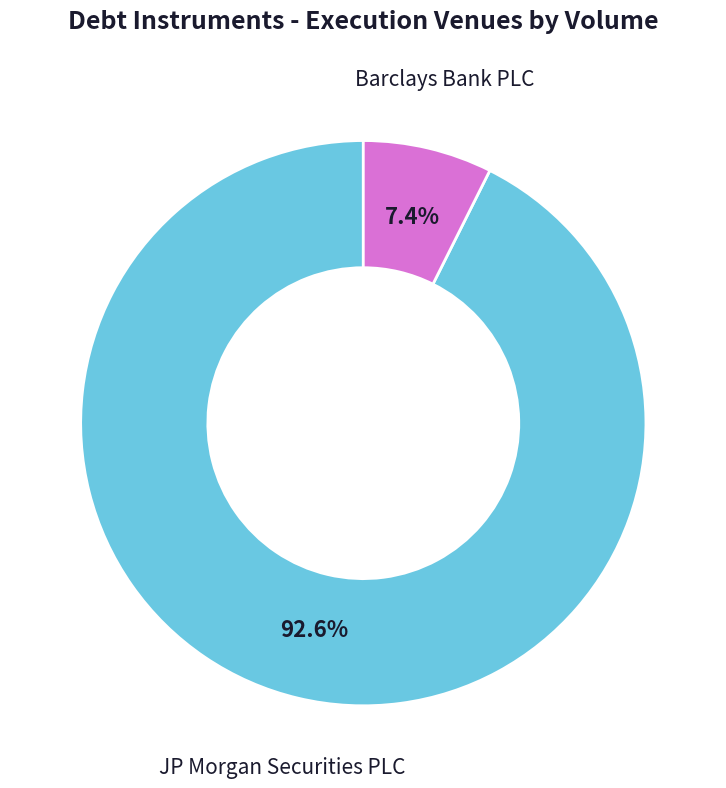

To the nearest percent, what portion does JP Morgan Securities PLC represent?

93%